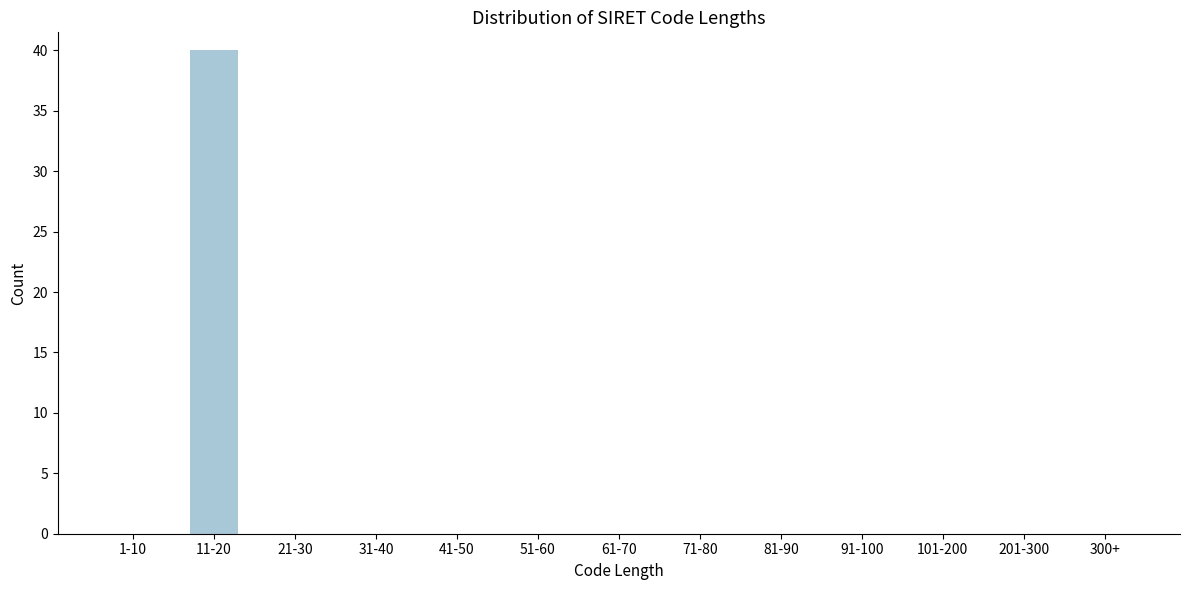

Reading left to right, extract all data points from this chart.

1-10=0	11-20=40	21-30=0	31-40=0	41-50=0	51-60=0	61-70=0	71-80=0	81-90=0	91-100=0	101-200=0	201-300=0	300+=0